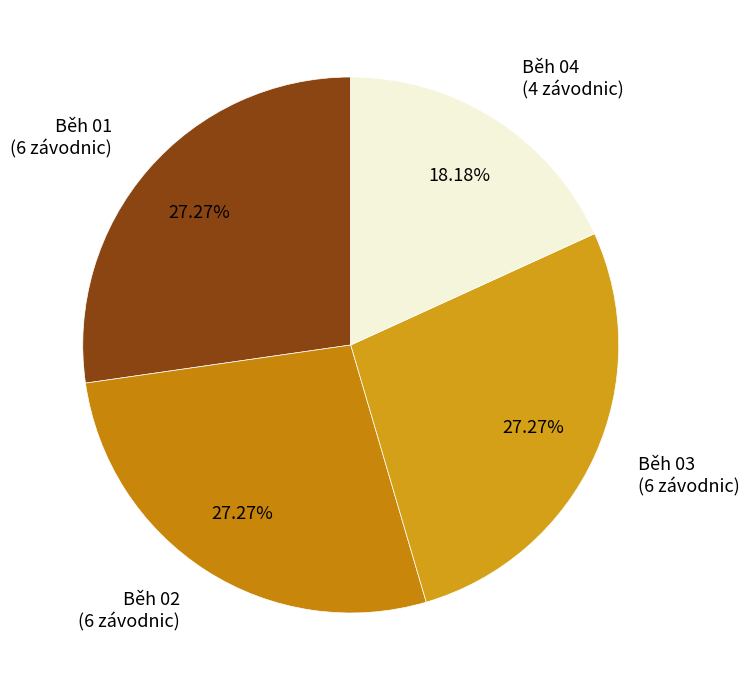

Rank the categories by value from lowest to highest.

Běh 04, Běh 01, Běh 02, Běh 03